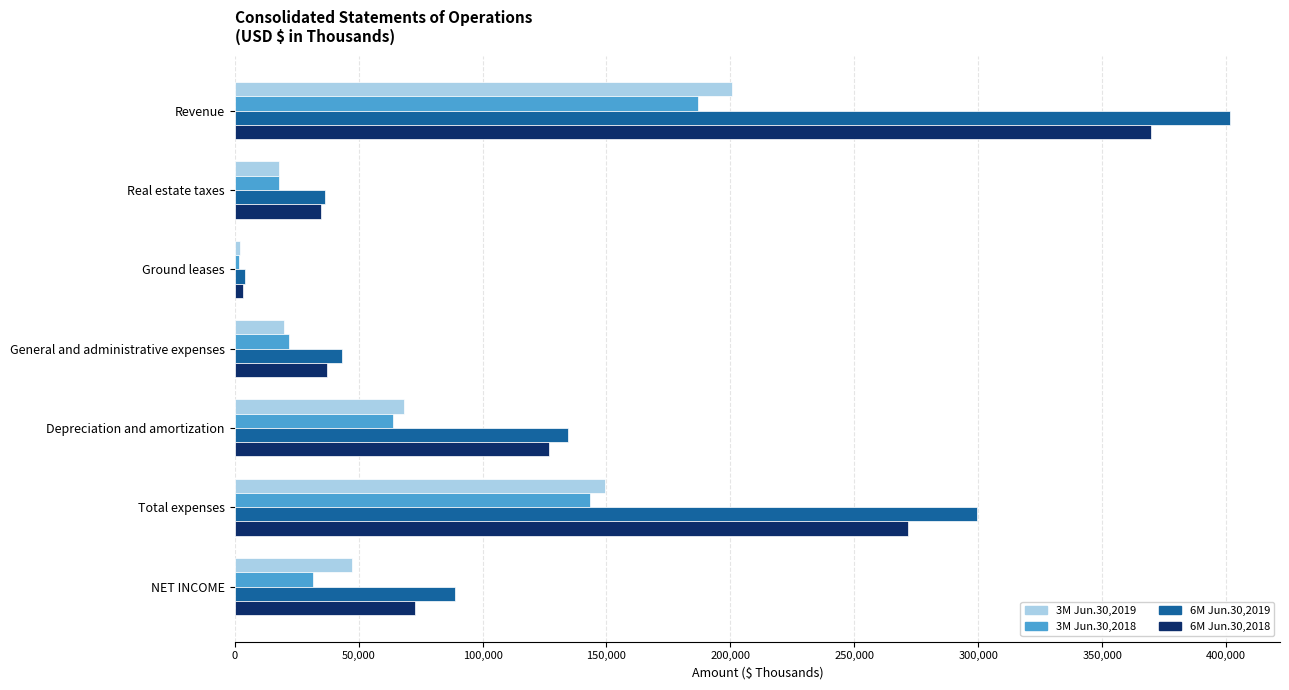

Which category has the lowest value in the 6M Jun.30,2018 series?

Ground leases